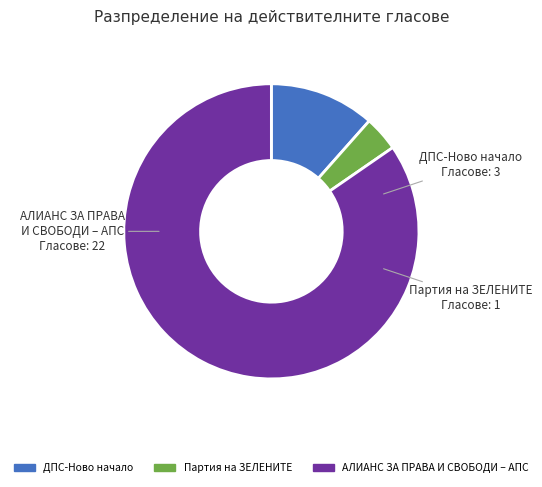

Which slice is the smallest?

Партия на ЗЕЛЕНИТЕ